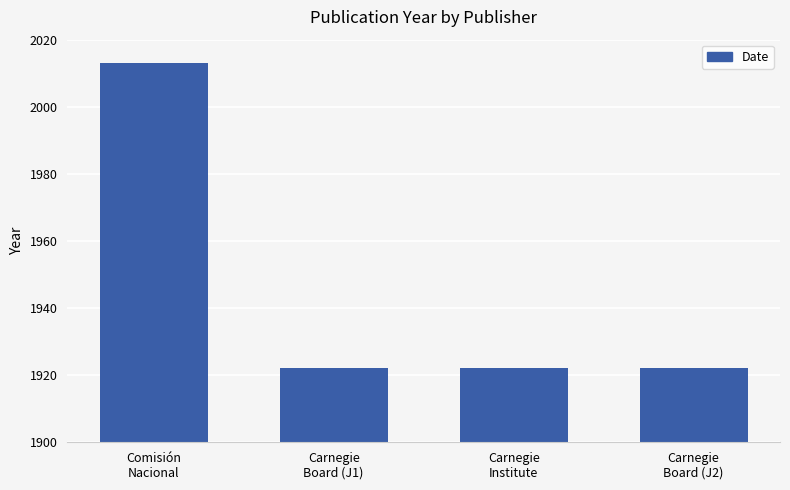

The value at Comisión
Nacional is 2013. True or false?

True